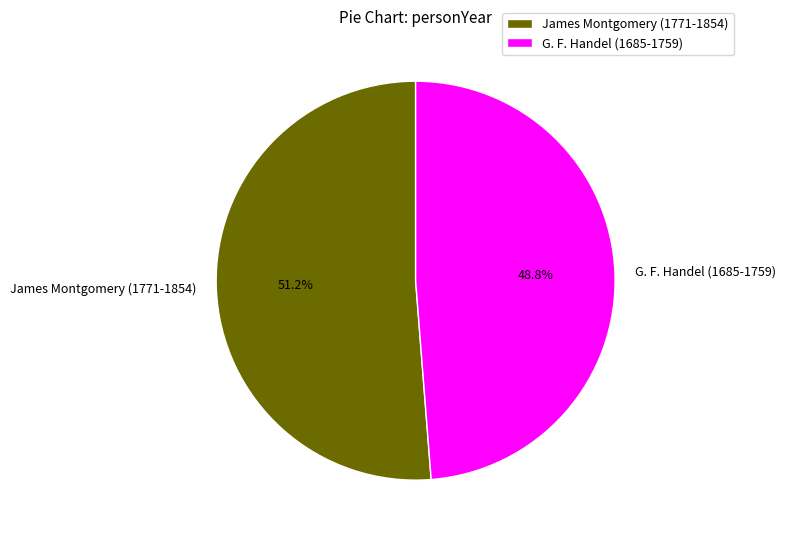

What percentage do G. F. Handel (1685-1759) and James Montgomery (1771-1854) together represent?

100.0%